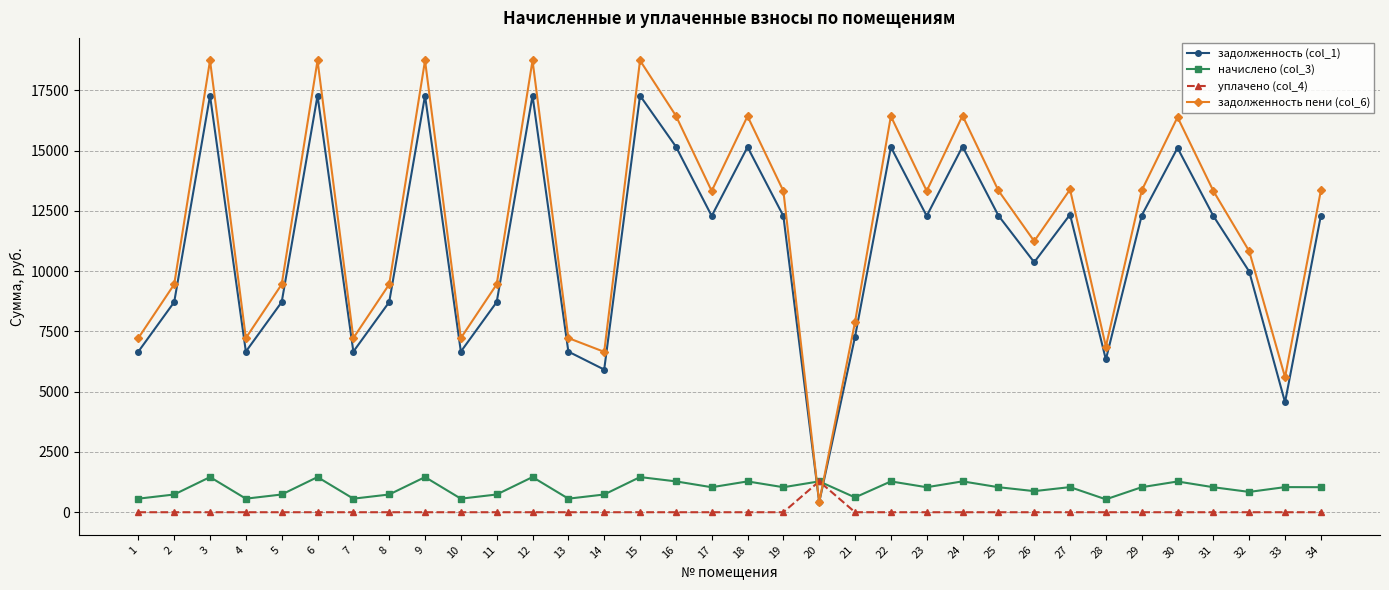

What is the lowest value of the начислено (col_3) series?

534.6